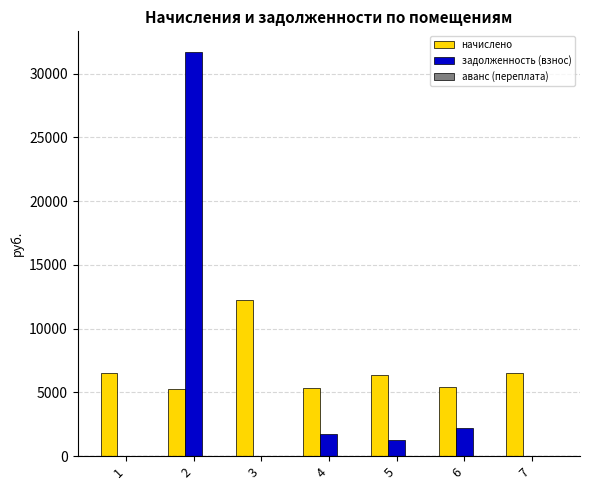

What is the sum of the начислено values at 5 and 6?

11836.3